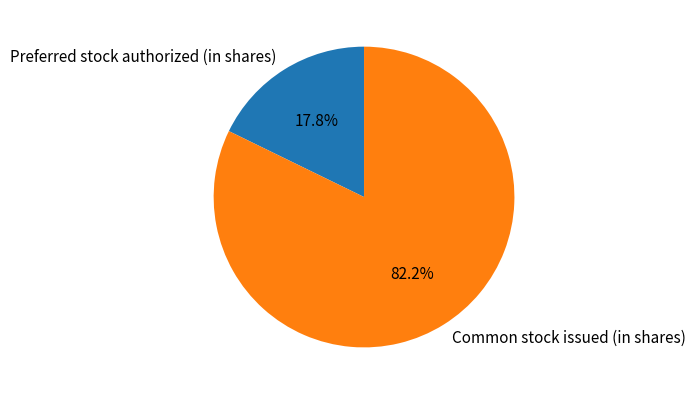

Which has a higher value, Preferred stock authorized (in shares) or Common stock issued (in shares)?

Common stock issued (in shares)